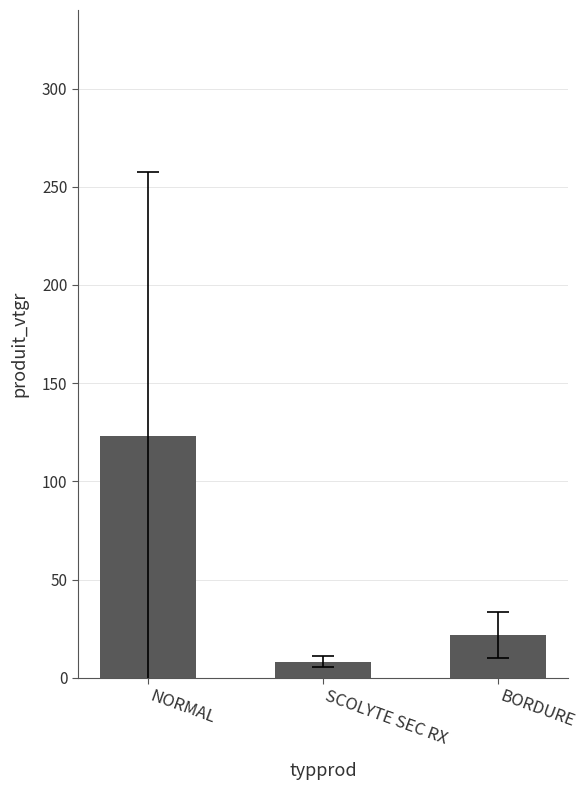

At which category does the chart reach its peak across all series?

NORMAL